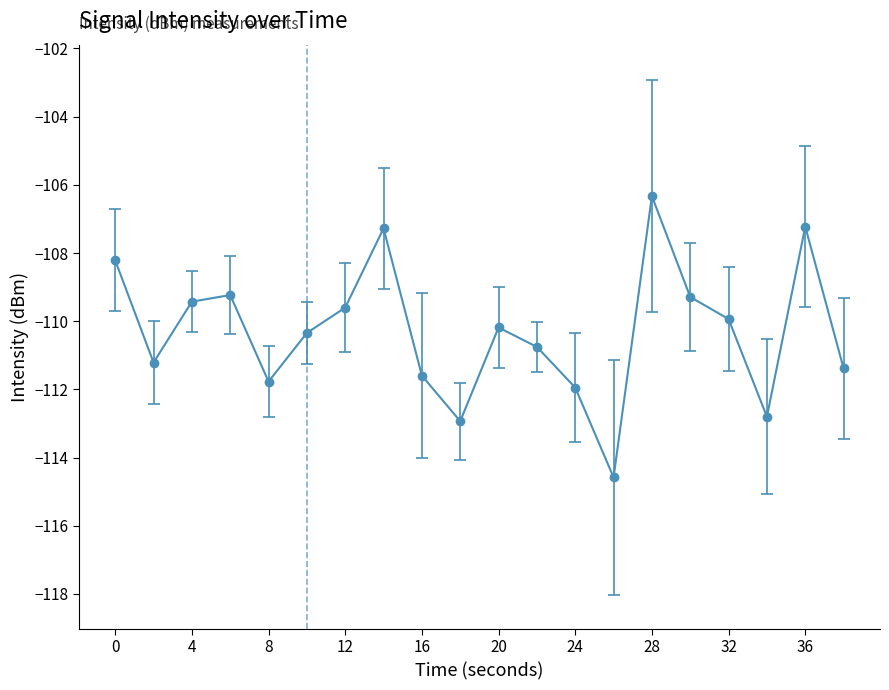

What is the greatest value displayed?

-106.3